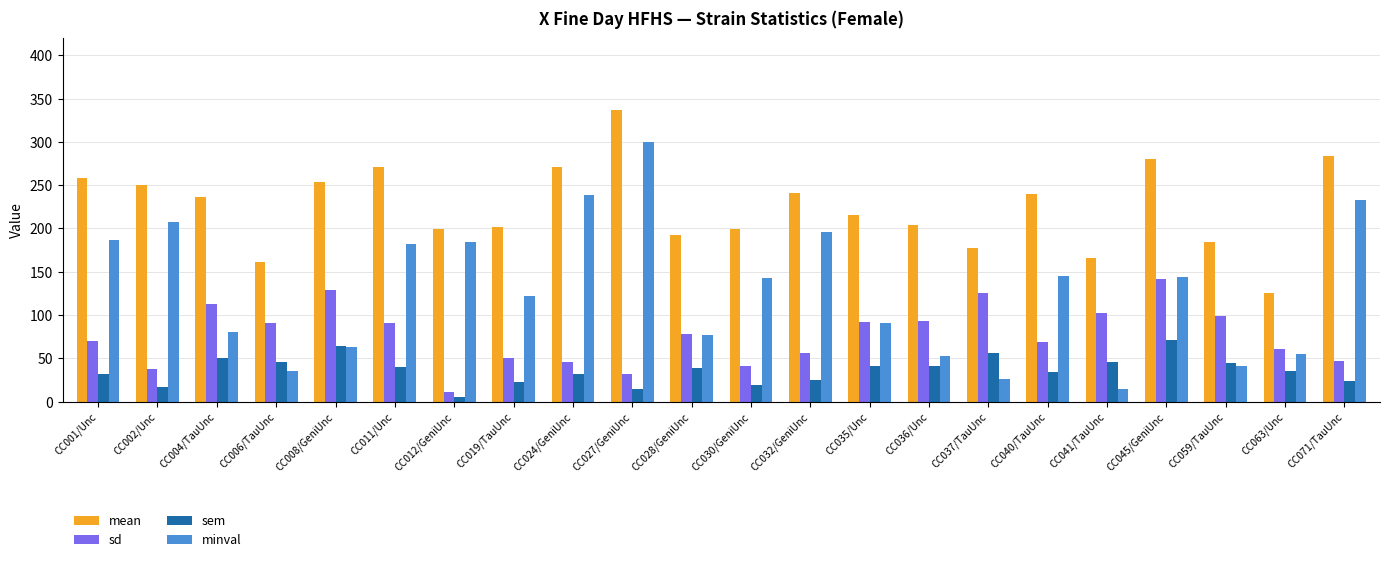

Rank the series at CC027/GeniUnc from lowest to highest value.

sem, sd, minval, mean